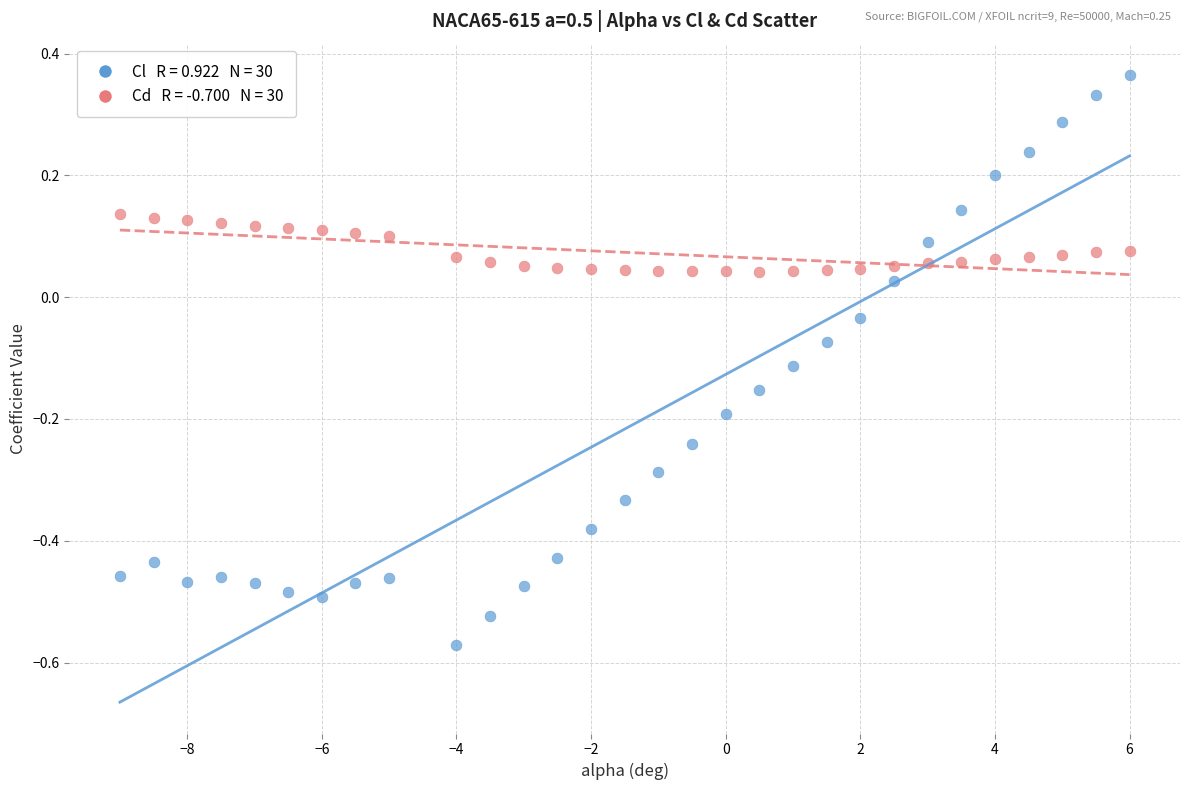

Across all data points, what is the range of X values (max minus min)?

15.0